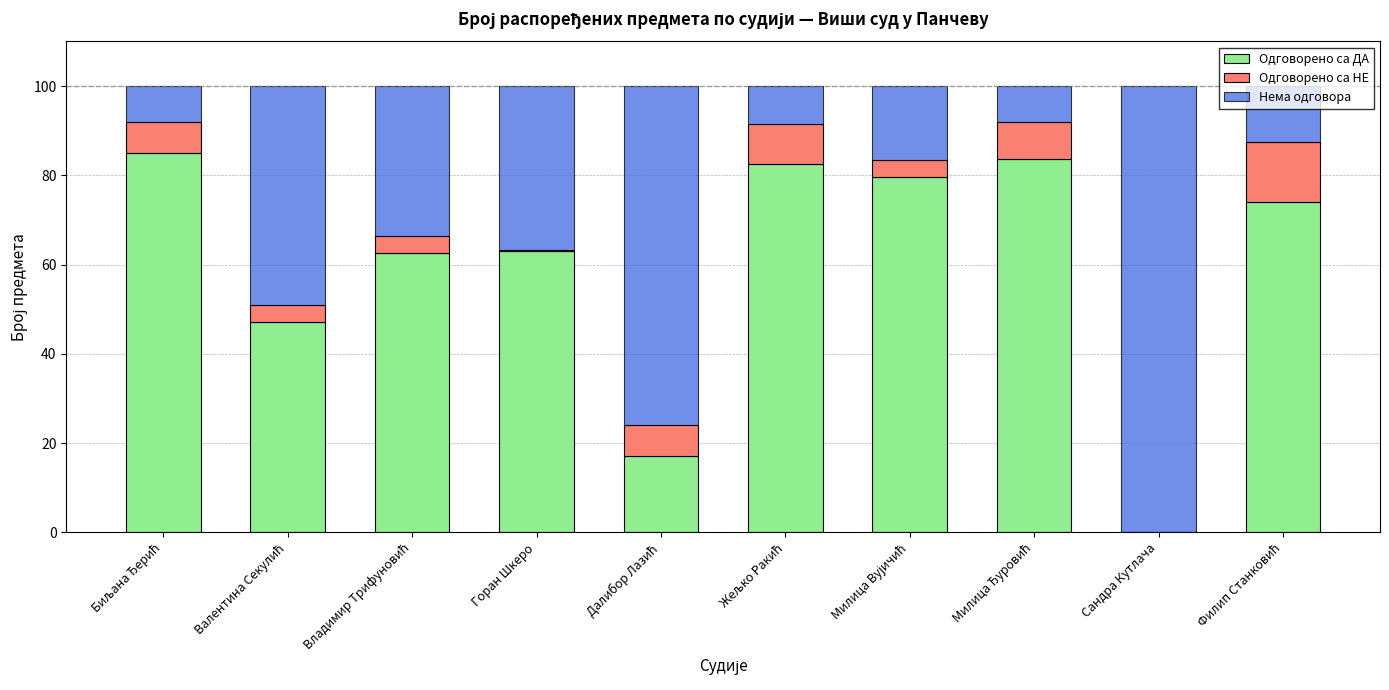

Is it true that Одговорено са ДА equals 13.9 at Горан Шкеро?

False